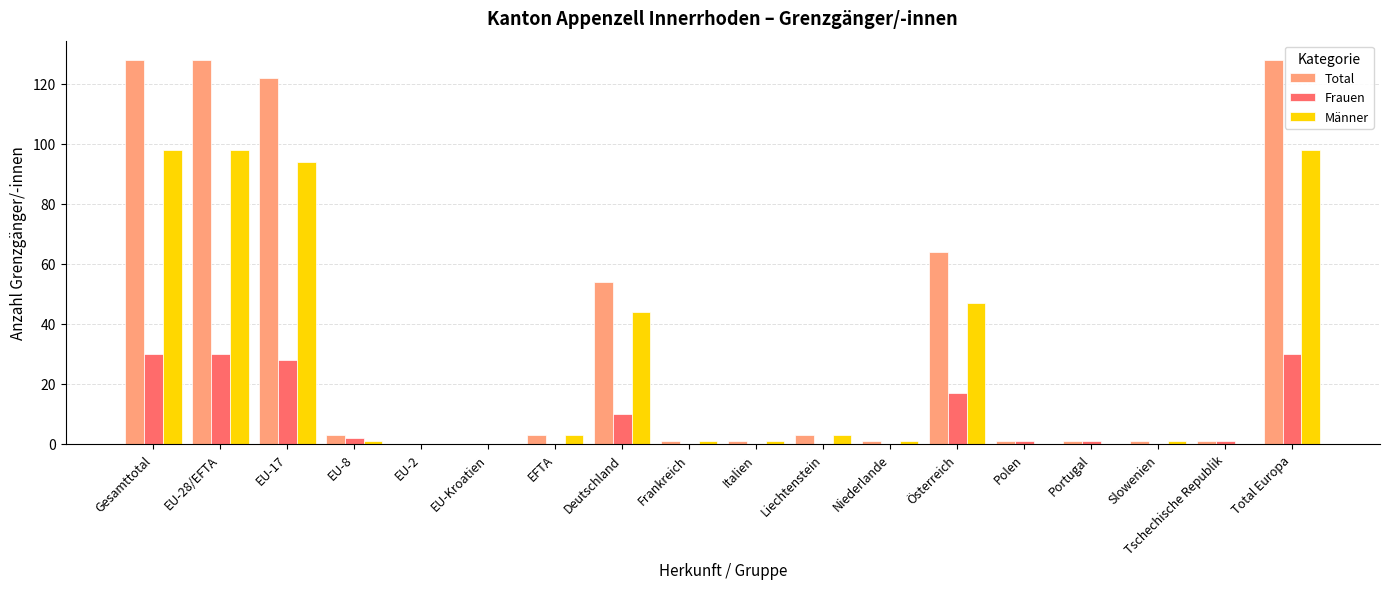

How many categories are shown in the chart?

18